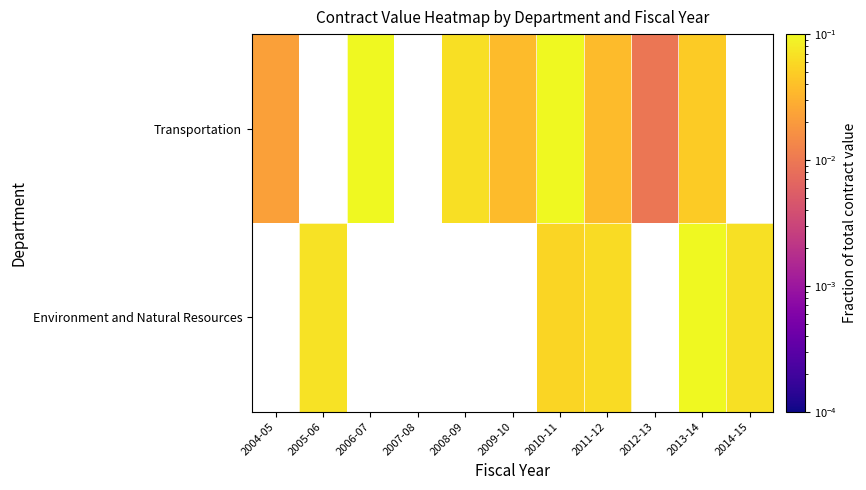

Is it true that Environment and Natural Resources equals 0.1 at 2005-06?

True